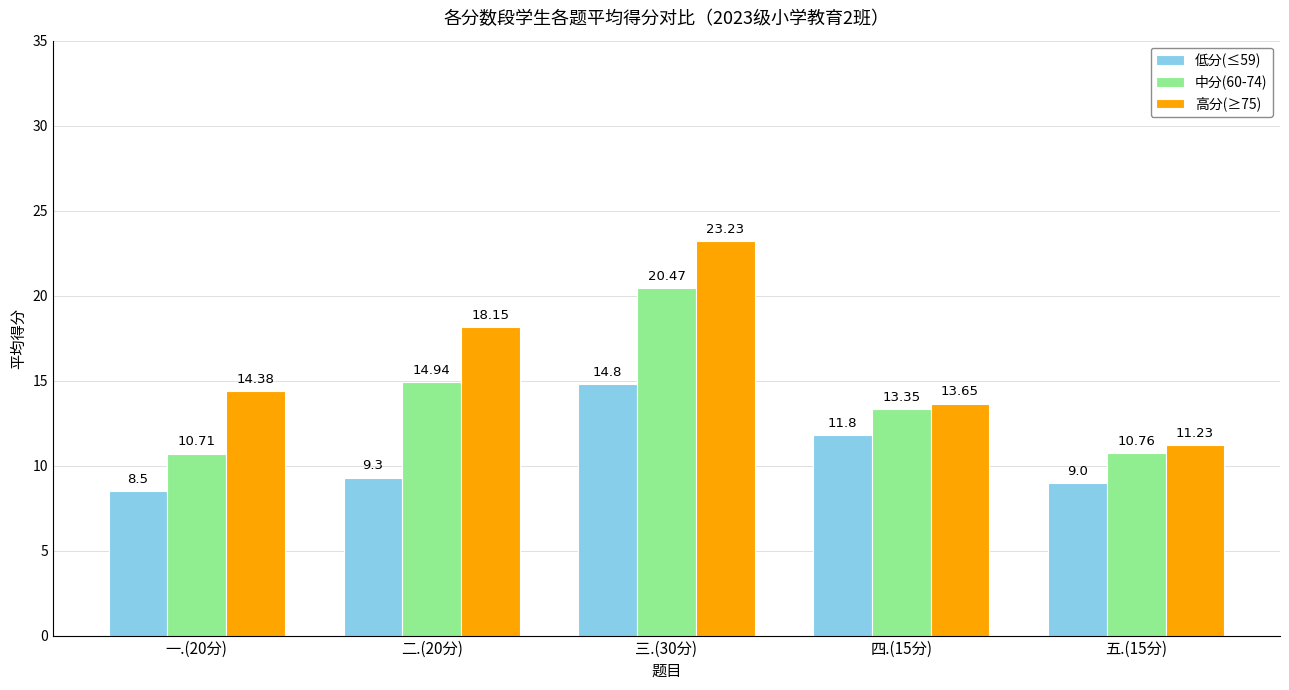

What is the difference between the maximum and second lowest values in the 高分(≥75) series?

9.6